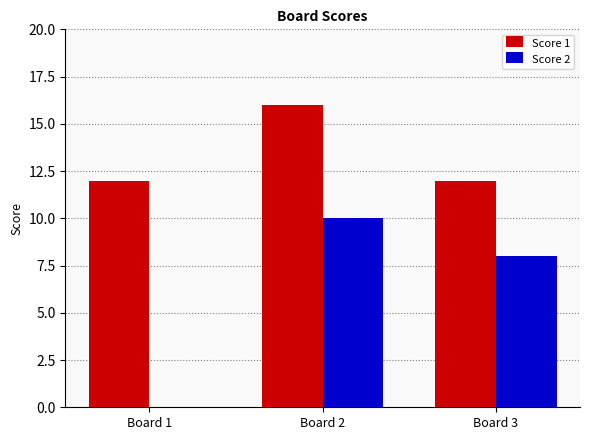

Which series changed the most between Board 2 and Board 3?

Score 1